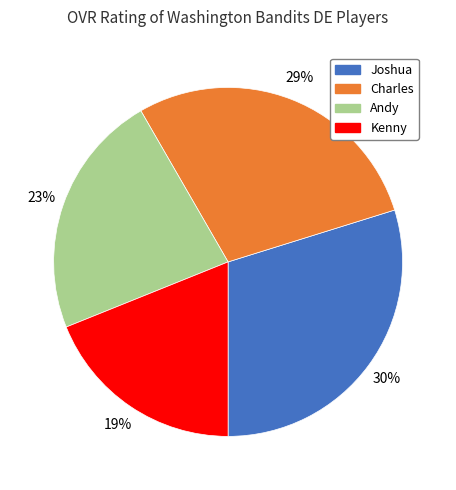

The Charles slice represents 34% of the pie. True or false?

False